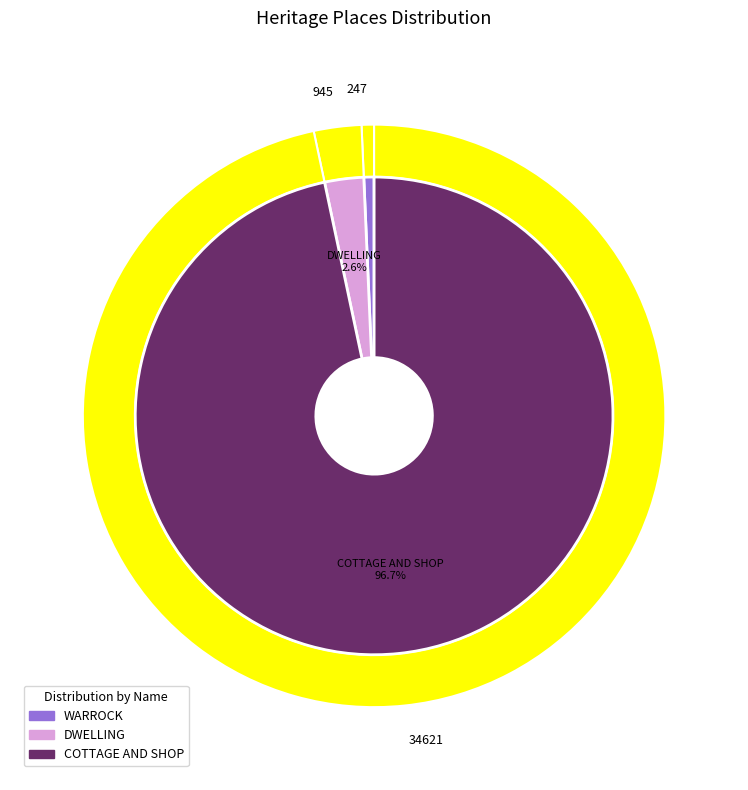

To the nearest percent, what is the difference between the WARROCK and DWELLING slice percentages?

2%